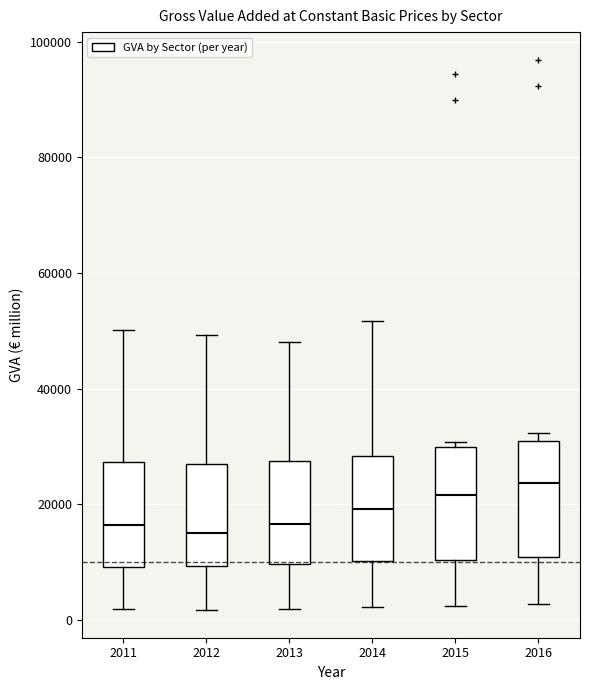

Which box has the highest median line?

2016